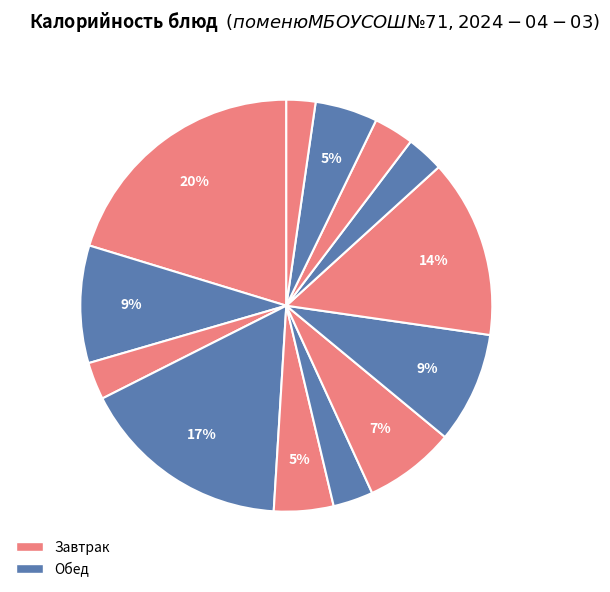

Which category has the biggest portion of the pie?

Пудинг из творога с яблоками